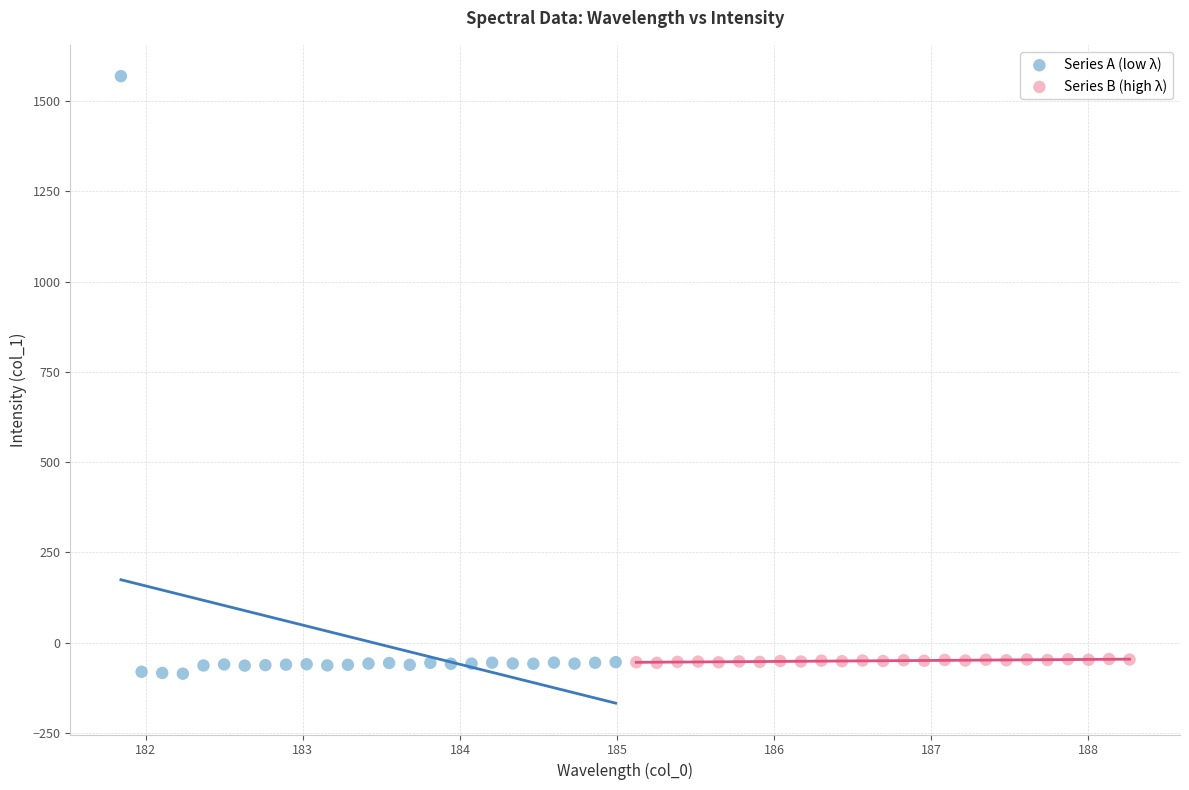

Which series reaches the maximum Y coordinate?

Series A (low λ)